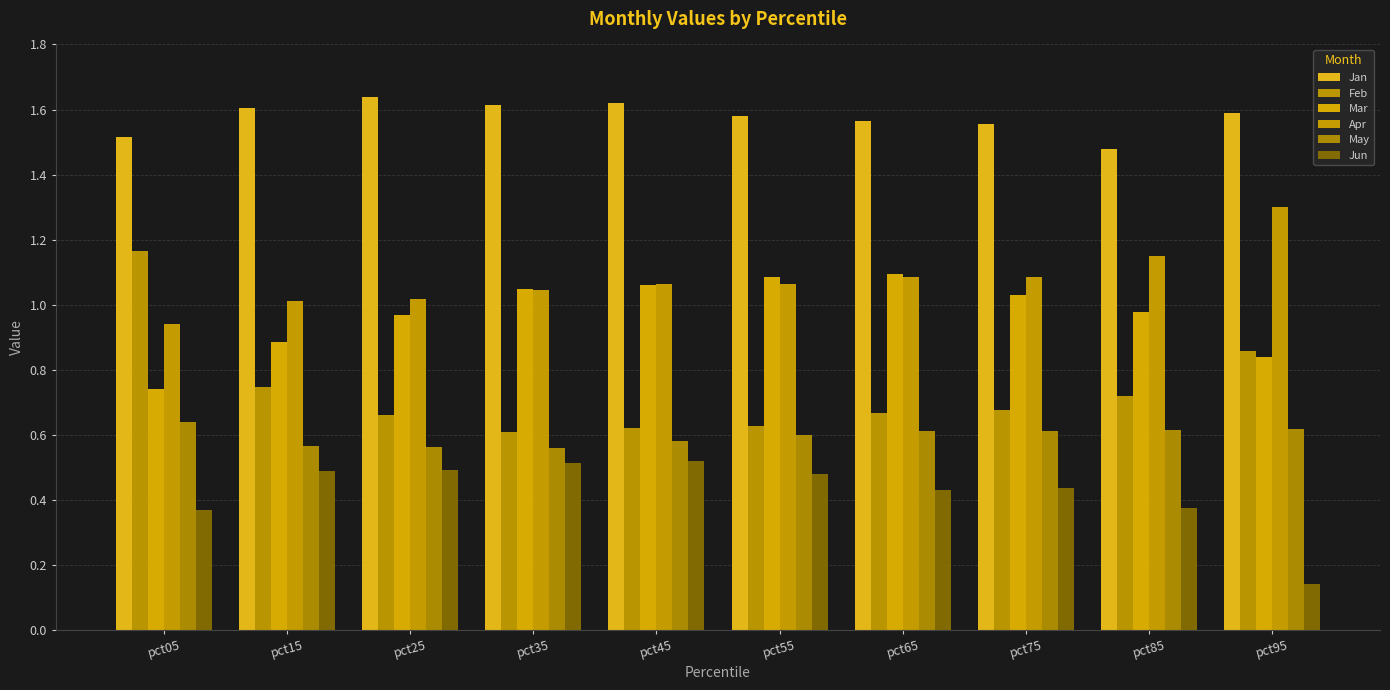

Count the number of categories in the chart.

10